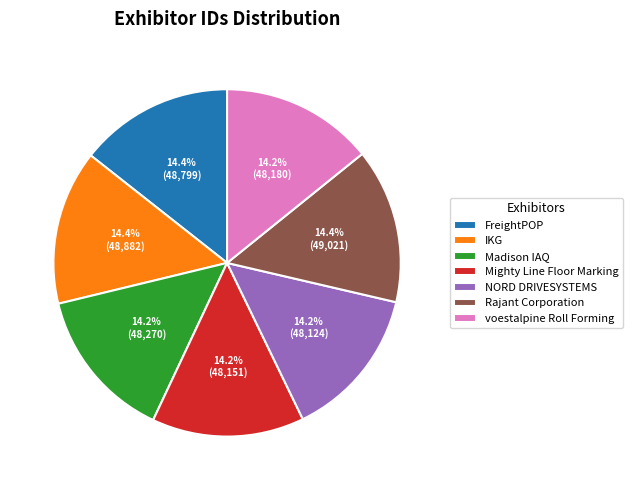

Is the sum of voestalpine Roll Forming and IKG greater than half?

No